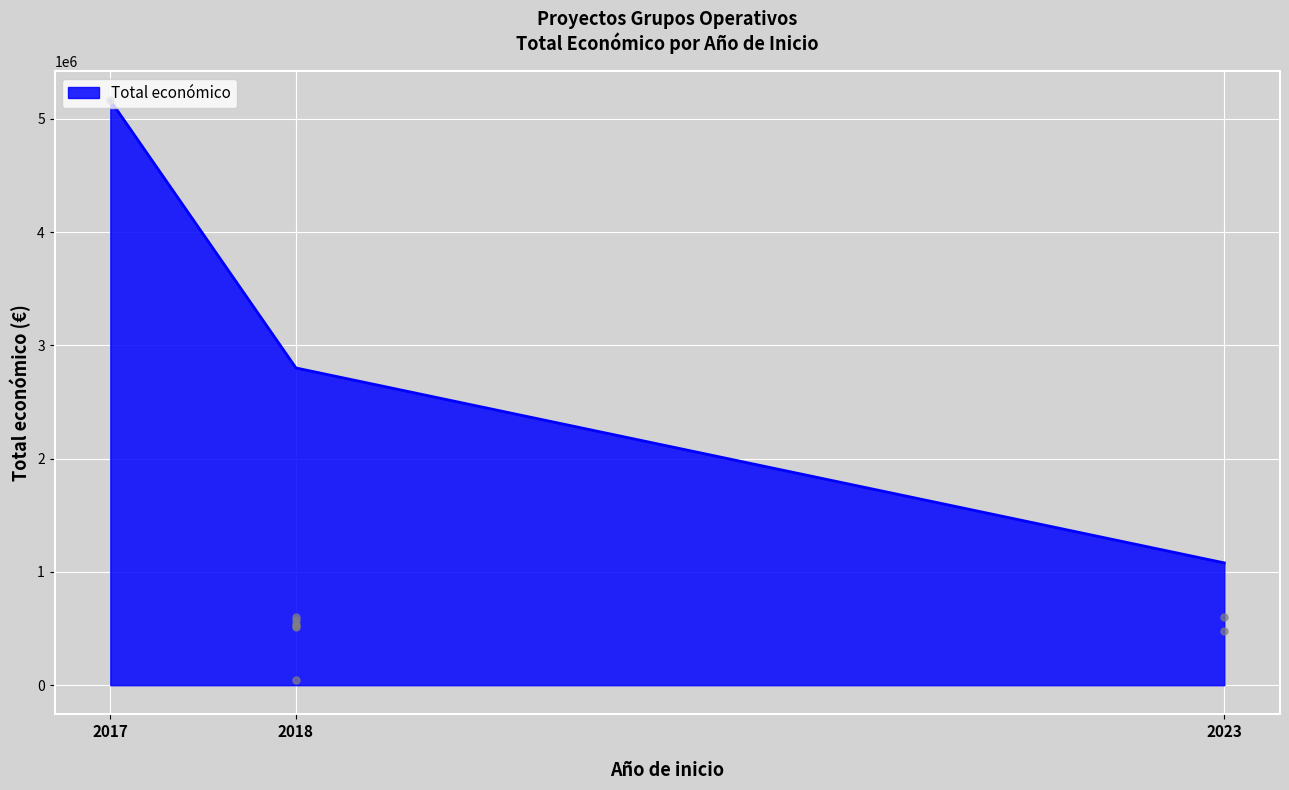

What is the difference between the maximum and minimum values?

4083570